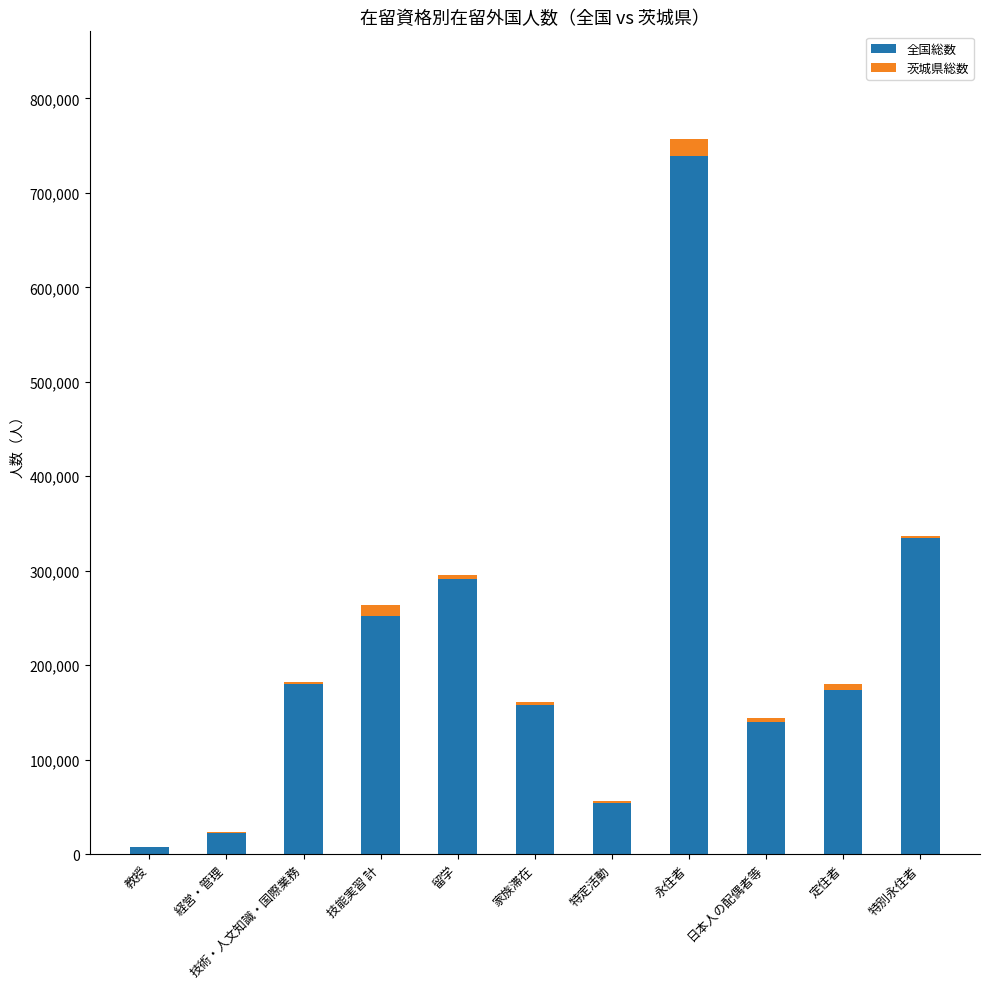

Where is 全国総数 nearest to the value 373106?

特別永住者